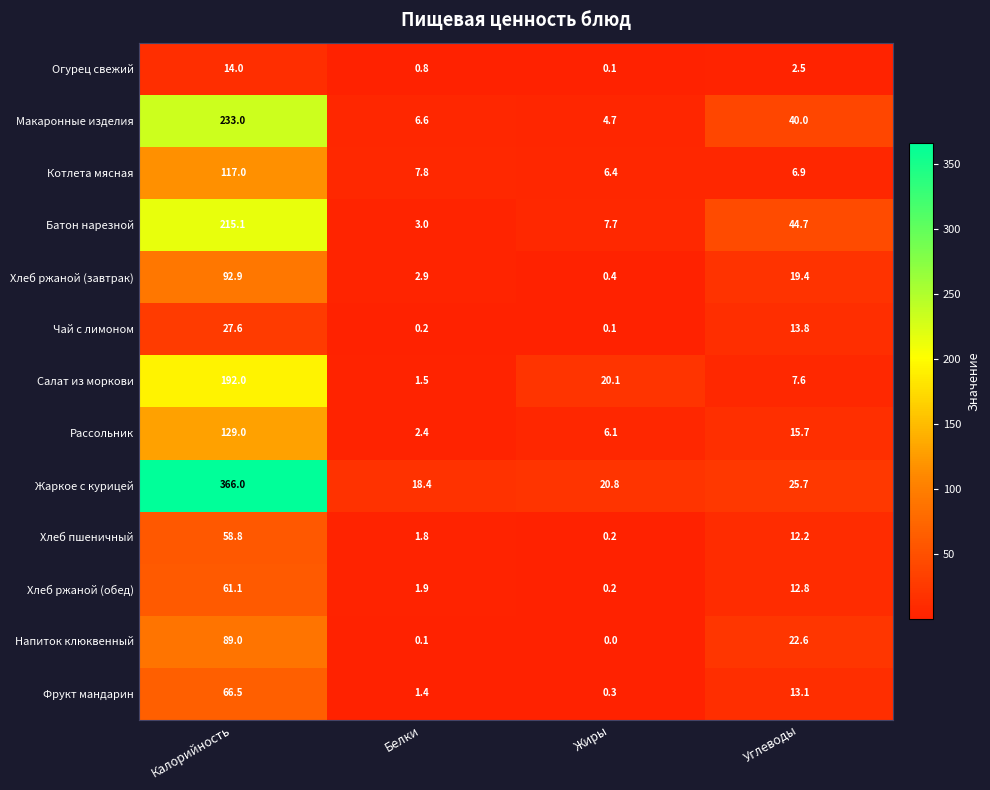

Rank the categories by Напиток клюквенный value from lowest to highest.

Жиры, Белки, Углеводы, Калорийность